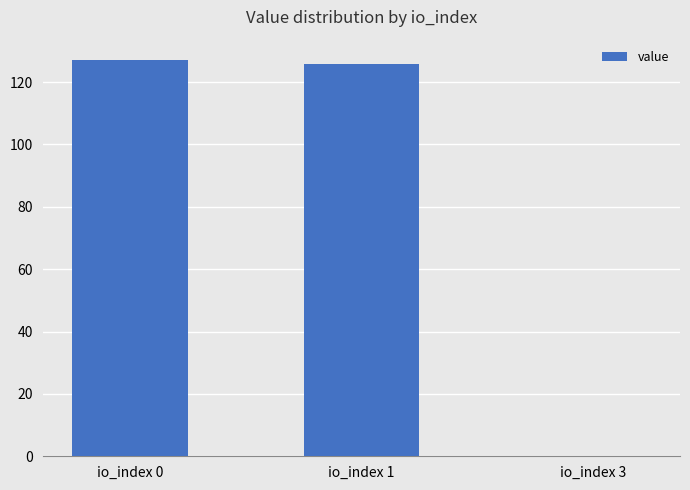

Where is the data nearest to the value 63?

io_index 1